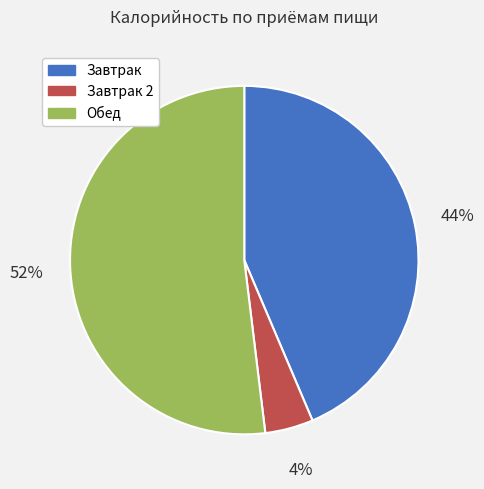

Do Завтрак 2 and Завтрак together represent more than half of the pie?

No